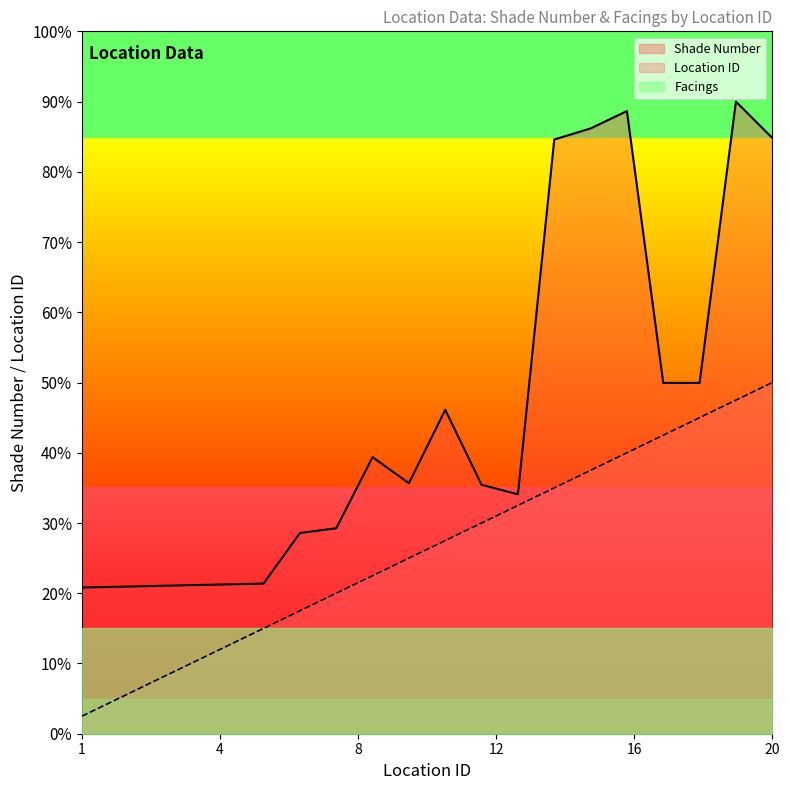

The Item Code (grouped) series shows 0.4 at 15. True or false?

True